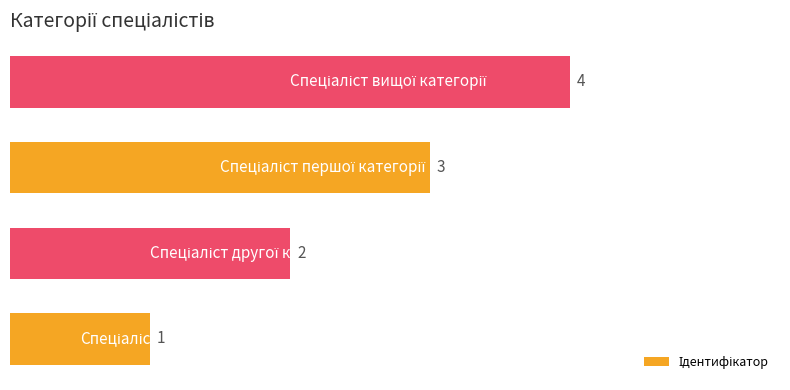

Does the chart contain stacked bars?

No